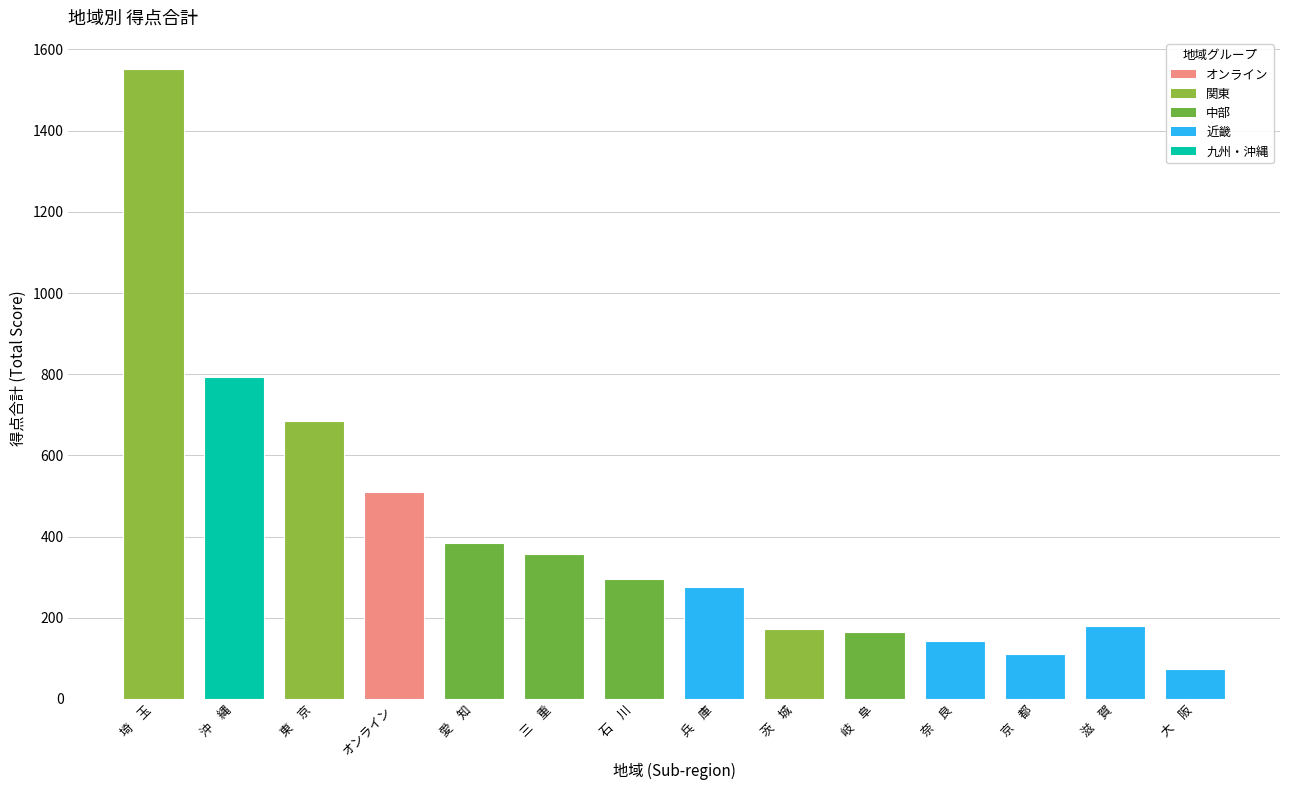

What is the smallest value displayed?

74